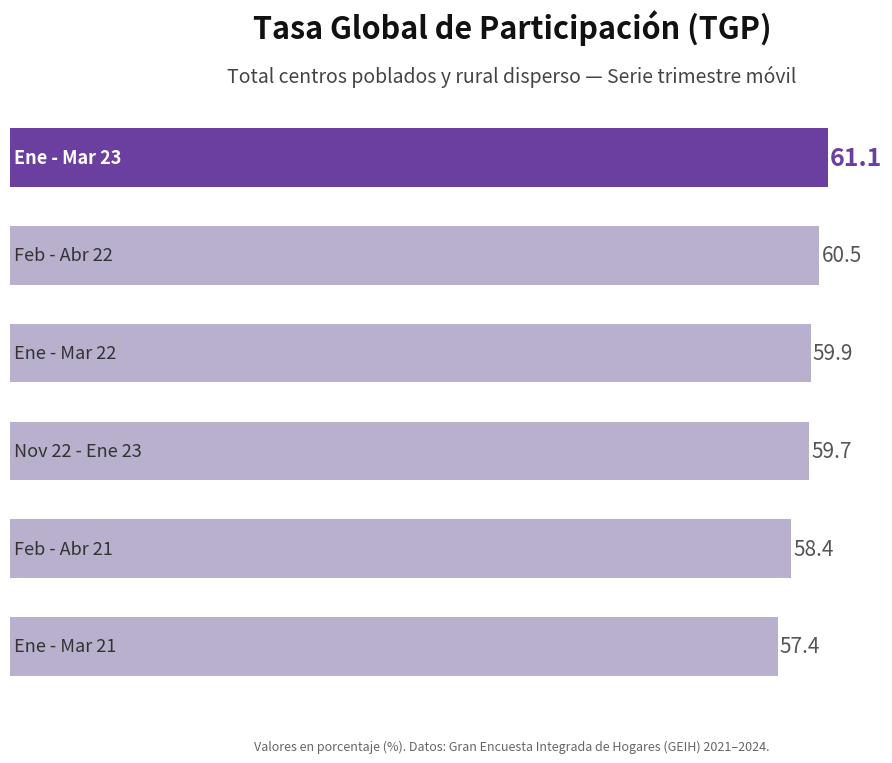

Reading top to bottom, list all the values displayed in this chart.

61.1	60.5	59.9	59.7	58.4	57.4